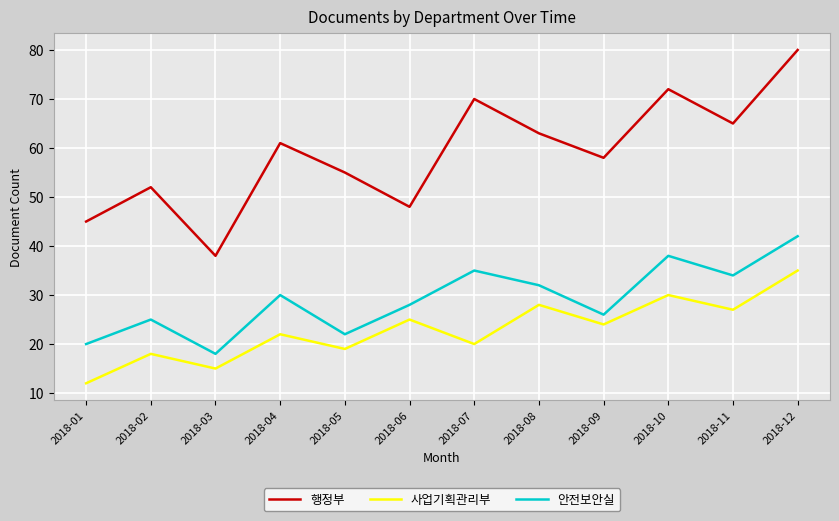

Is this an area chart (filled region under the line)?

No